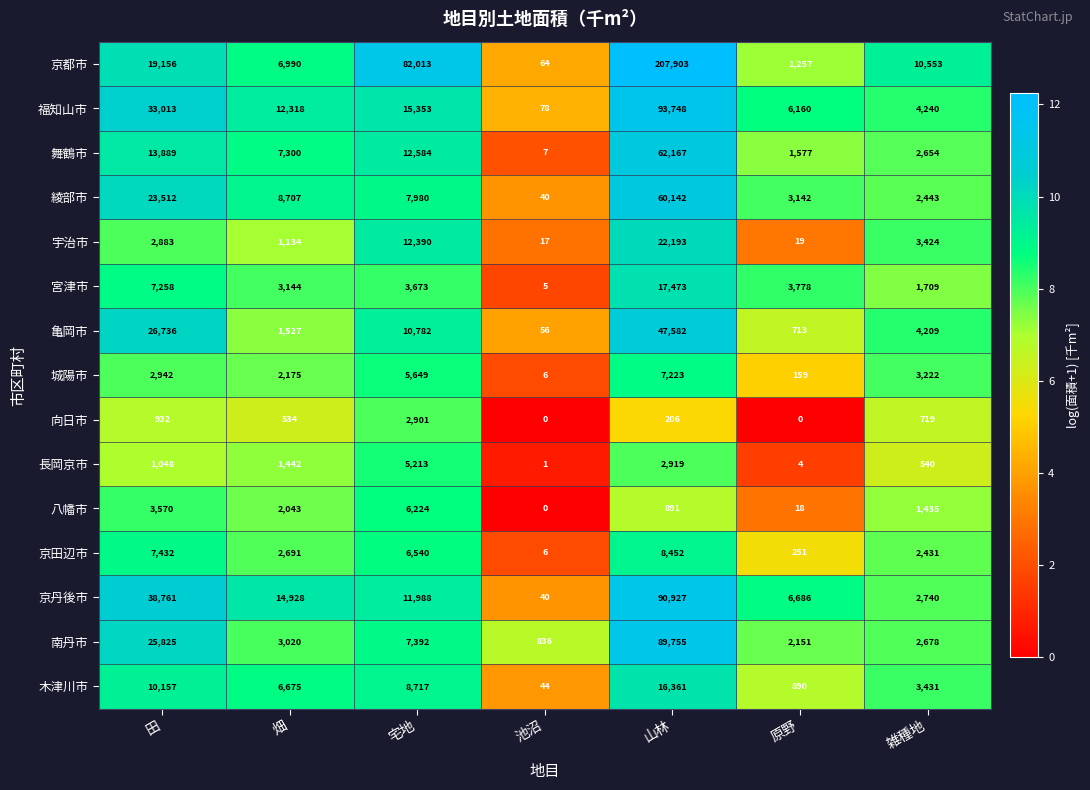

What value does the 南丹市 series have at 田, to the nearest 100?

25800